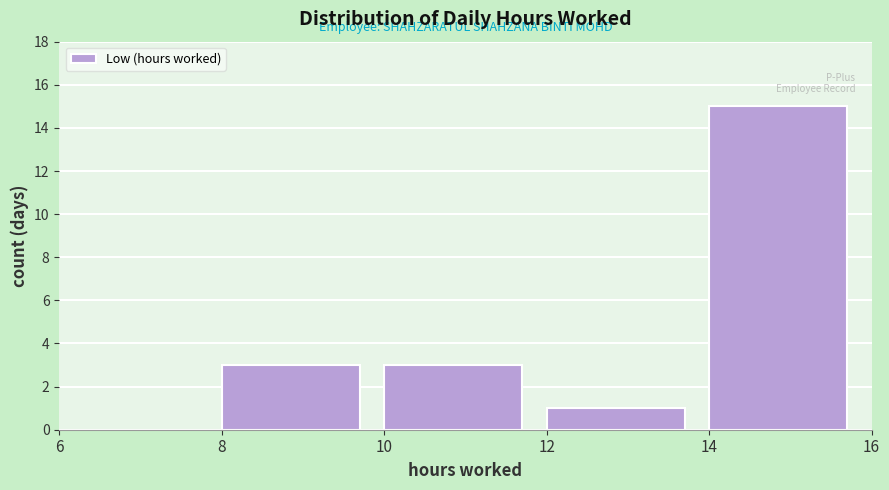

Reading left to right, transcribe this chart: for each bar, give the range it covers on the x-axis and its height. The values are not printed on the chart, so give them approximately, as read against the axis.

6 to 8: 0
8 to 10: 3
10 to 12: 3
12 to 14: 1
14 to 16: 15